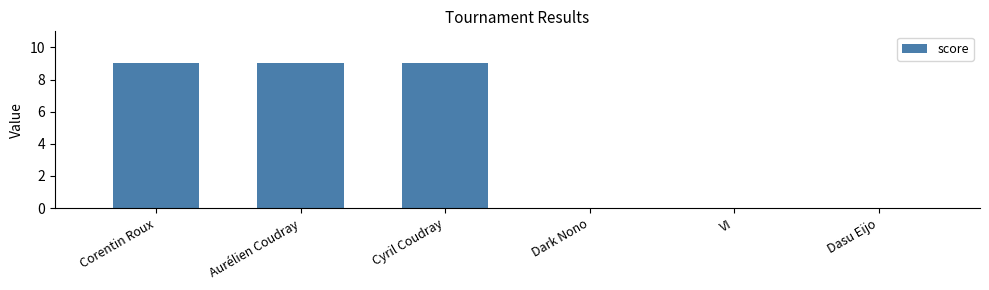

The chart shows a value of 13 at Aurélien Coudray. True or false?

False